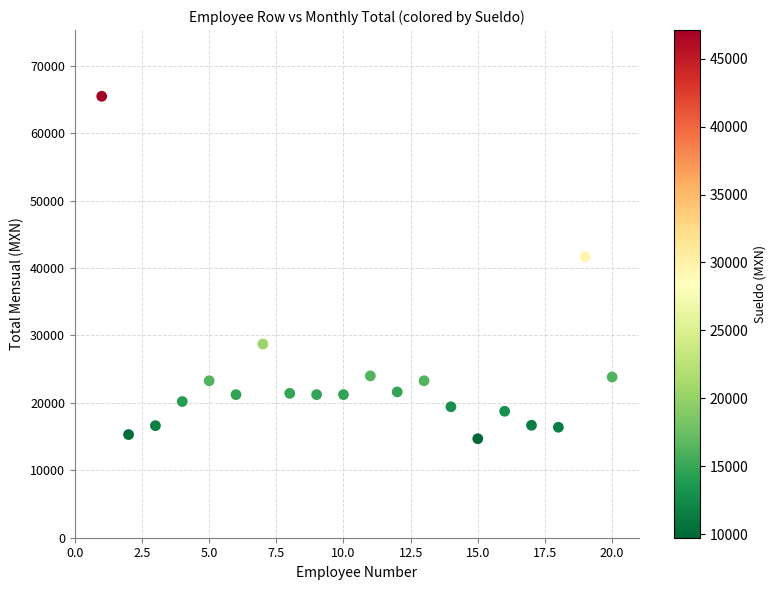

What Y value in the scatter plot is closest to 40070?

41674.5